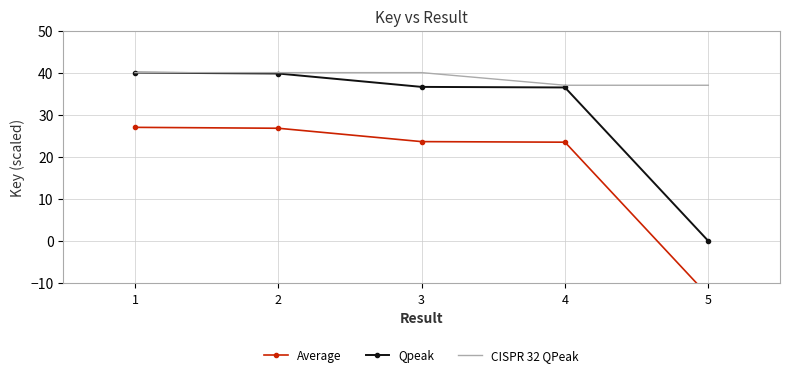

At which label is Qpeak closest to 20?

4